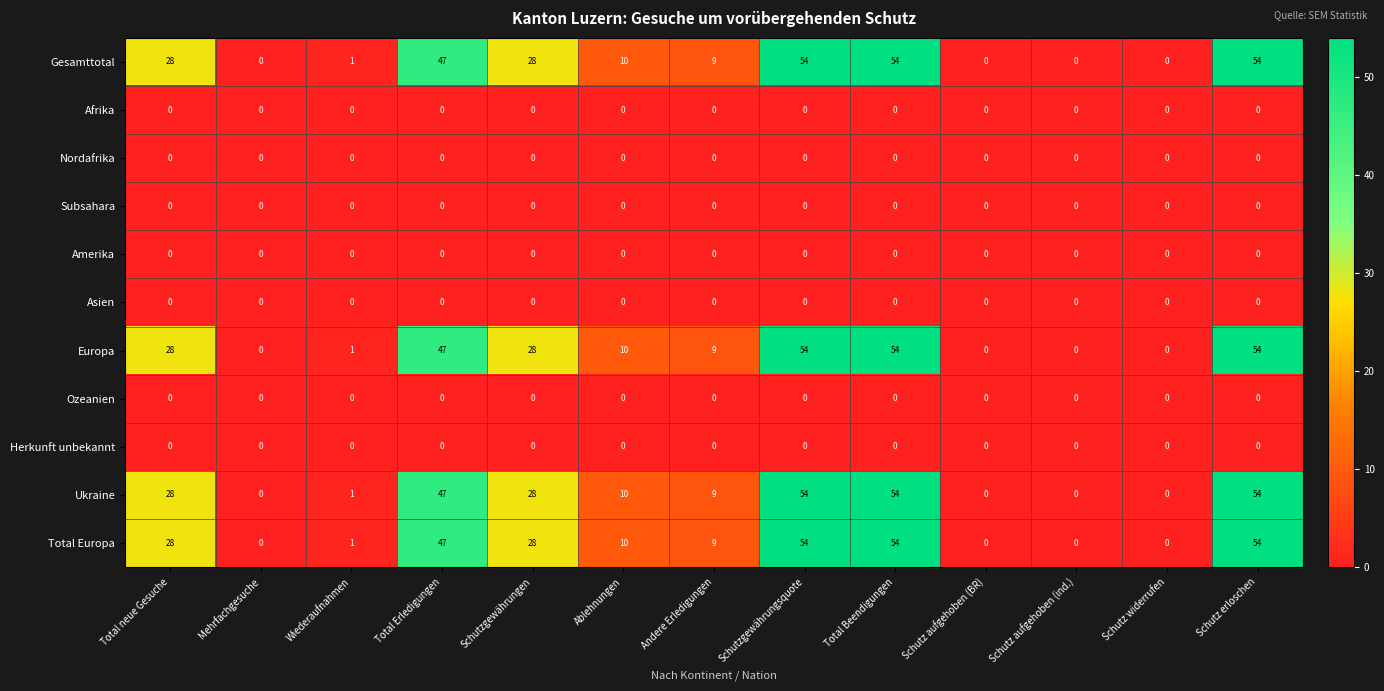

The value of Ukraine at Schutz aufgehoben (ind.) is -37. True or false?

False